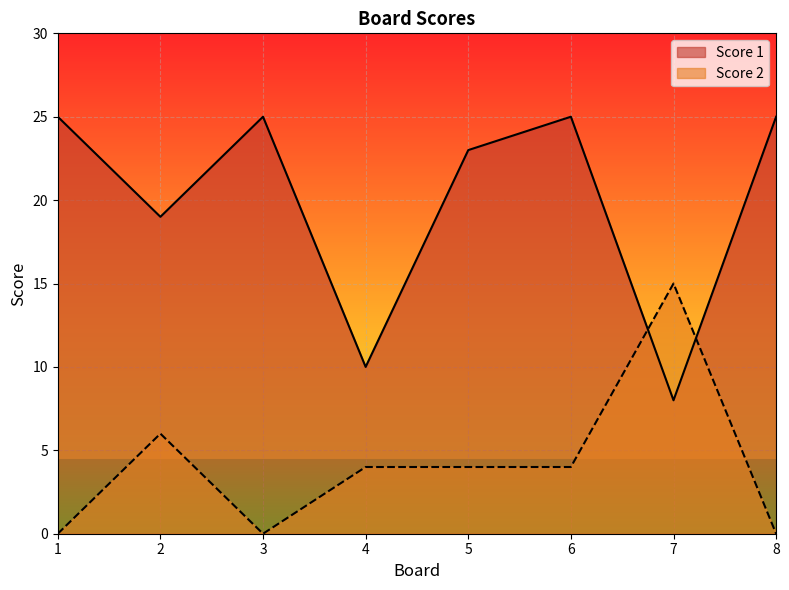

Reading left to right, list all the values displayed in this chart.

Score 1: 1=25	2=19	3=25	4=10	5=23	6=25	7=8	8=25
Score 2: 1=0	2=6	3=0	4=4	5=4	6=4	7=15	8=0